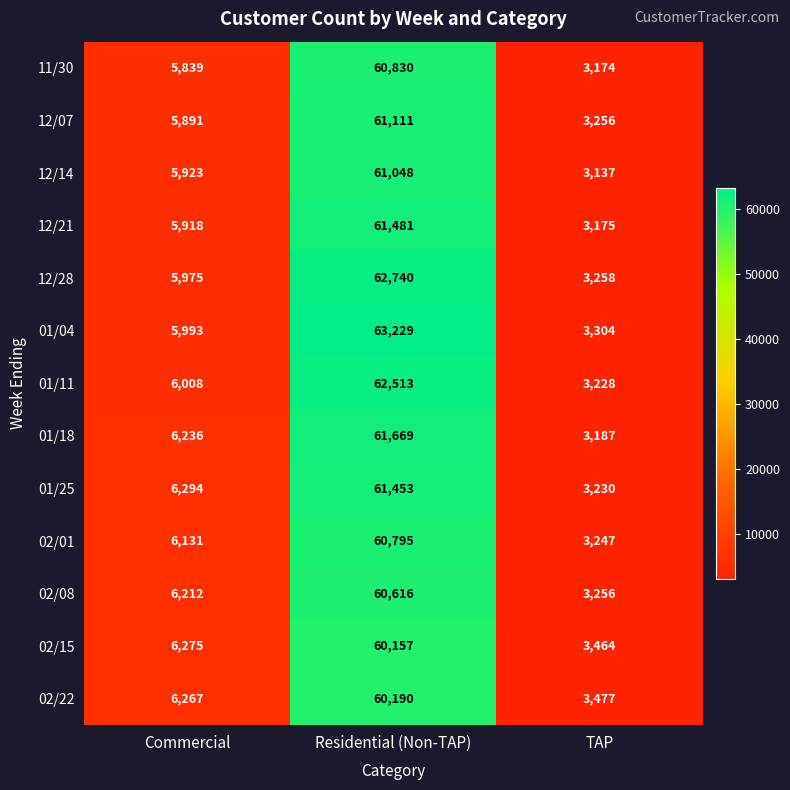

At which category does the chart reach its peak across all series?

Residential (Non-TAP)